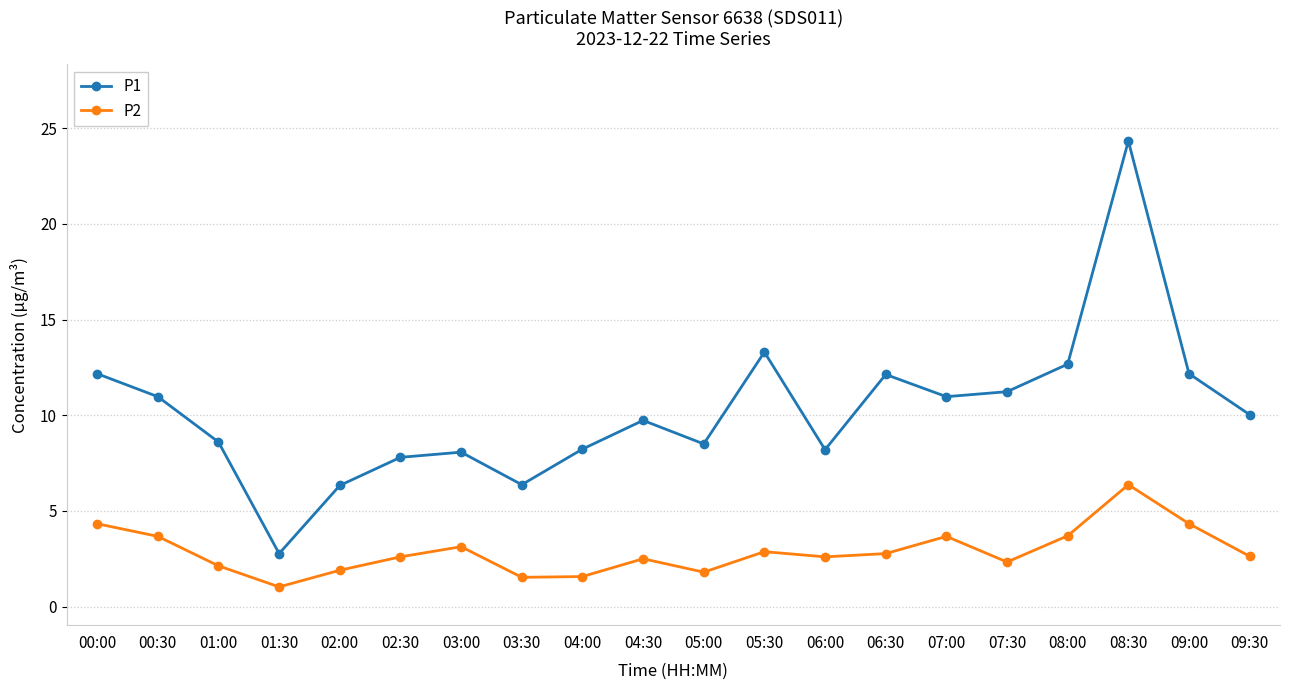

What is the minimum value shown in the chart?

1.0